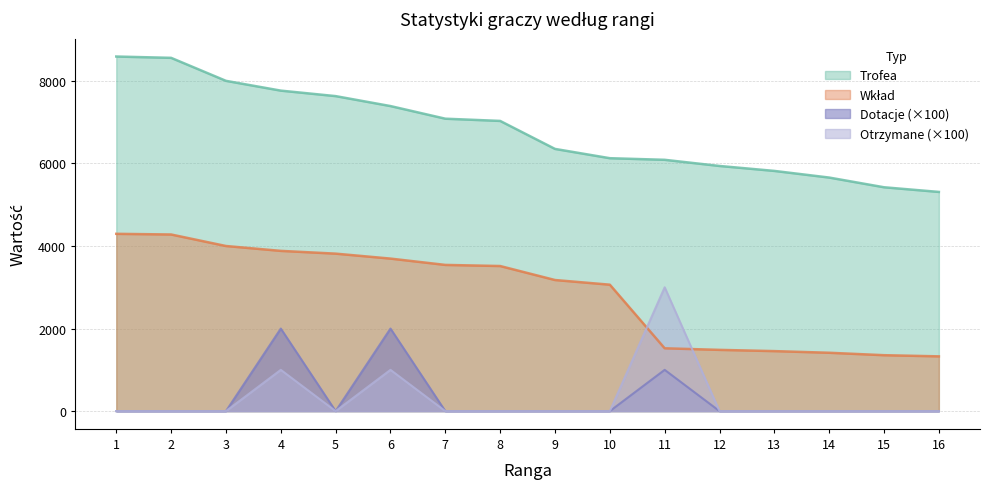

What is the difference between the maximum and second lowest values in the Dotacje series?

2000